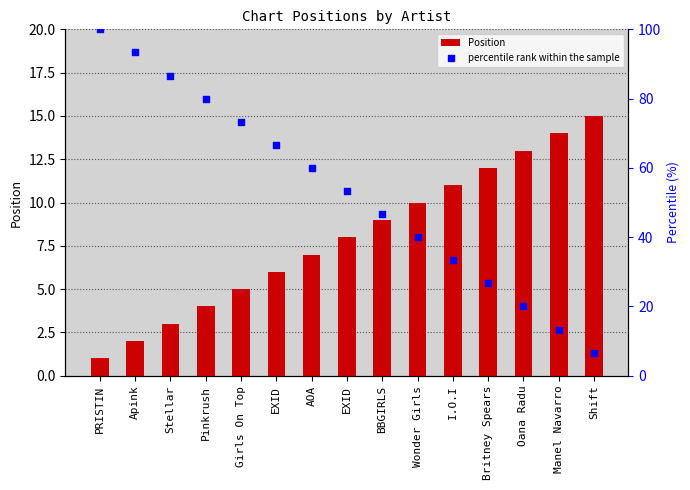

At how many categories does at least one series exceed 83?

3